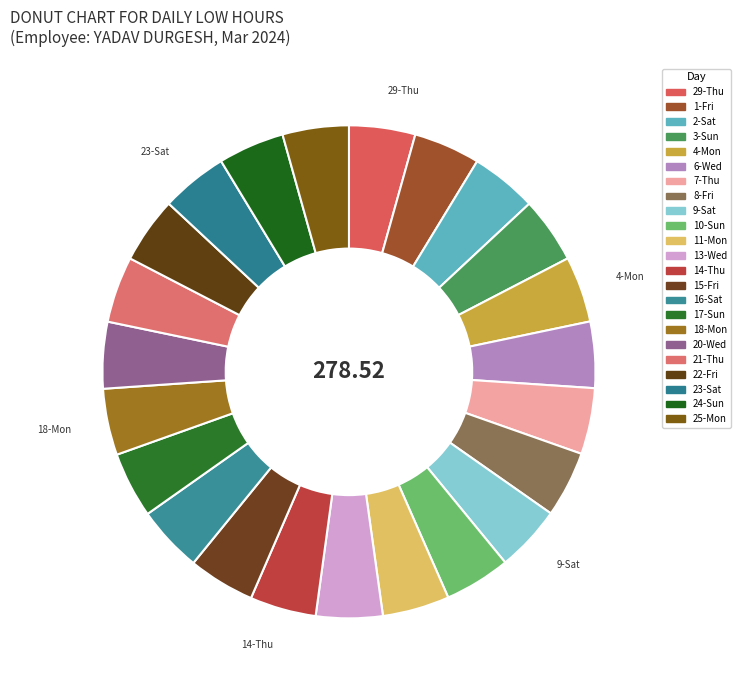

To the nearest percent, what is the combined percentage of 4-Mon and 11-Mon?

9%